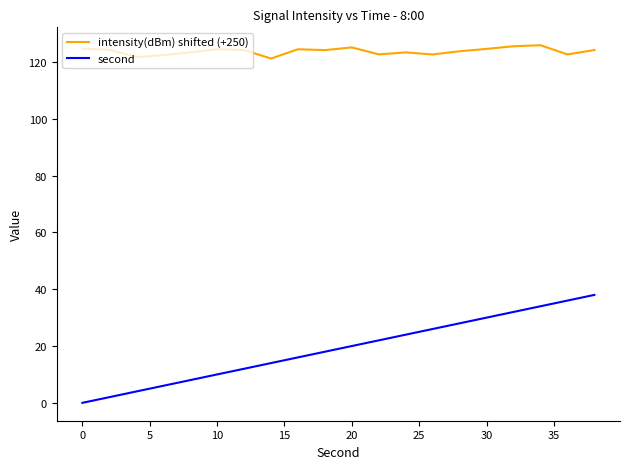

Which series has the largest total across all categories?

intensity(dBm) shifted (+250)